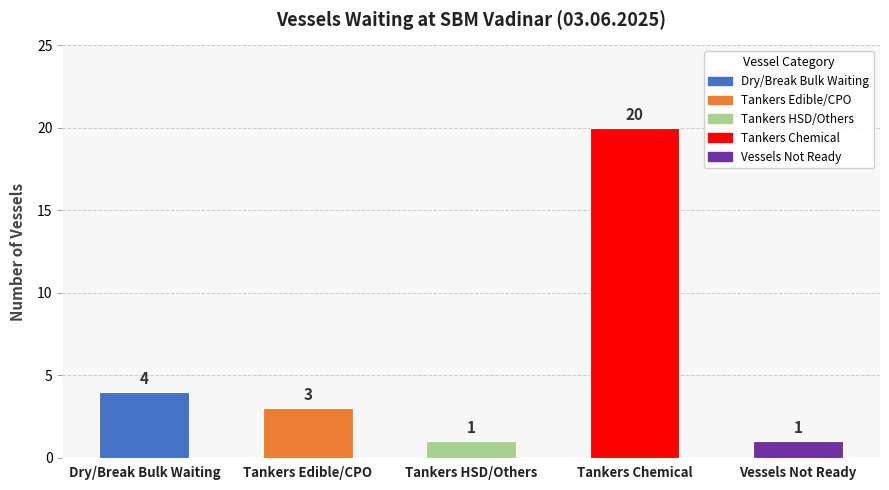

Reading left to right, transcribe all the data shown in this chart.

Dry/Break Bulk Waiting=4	Tankers Edible/CPO=3	Tankers HSD/Others=1	Tankers Chemical=20	Vessels Not Ready=1